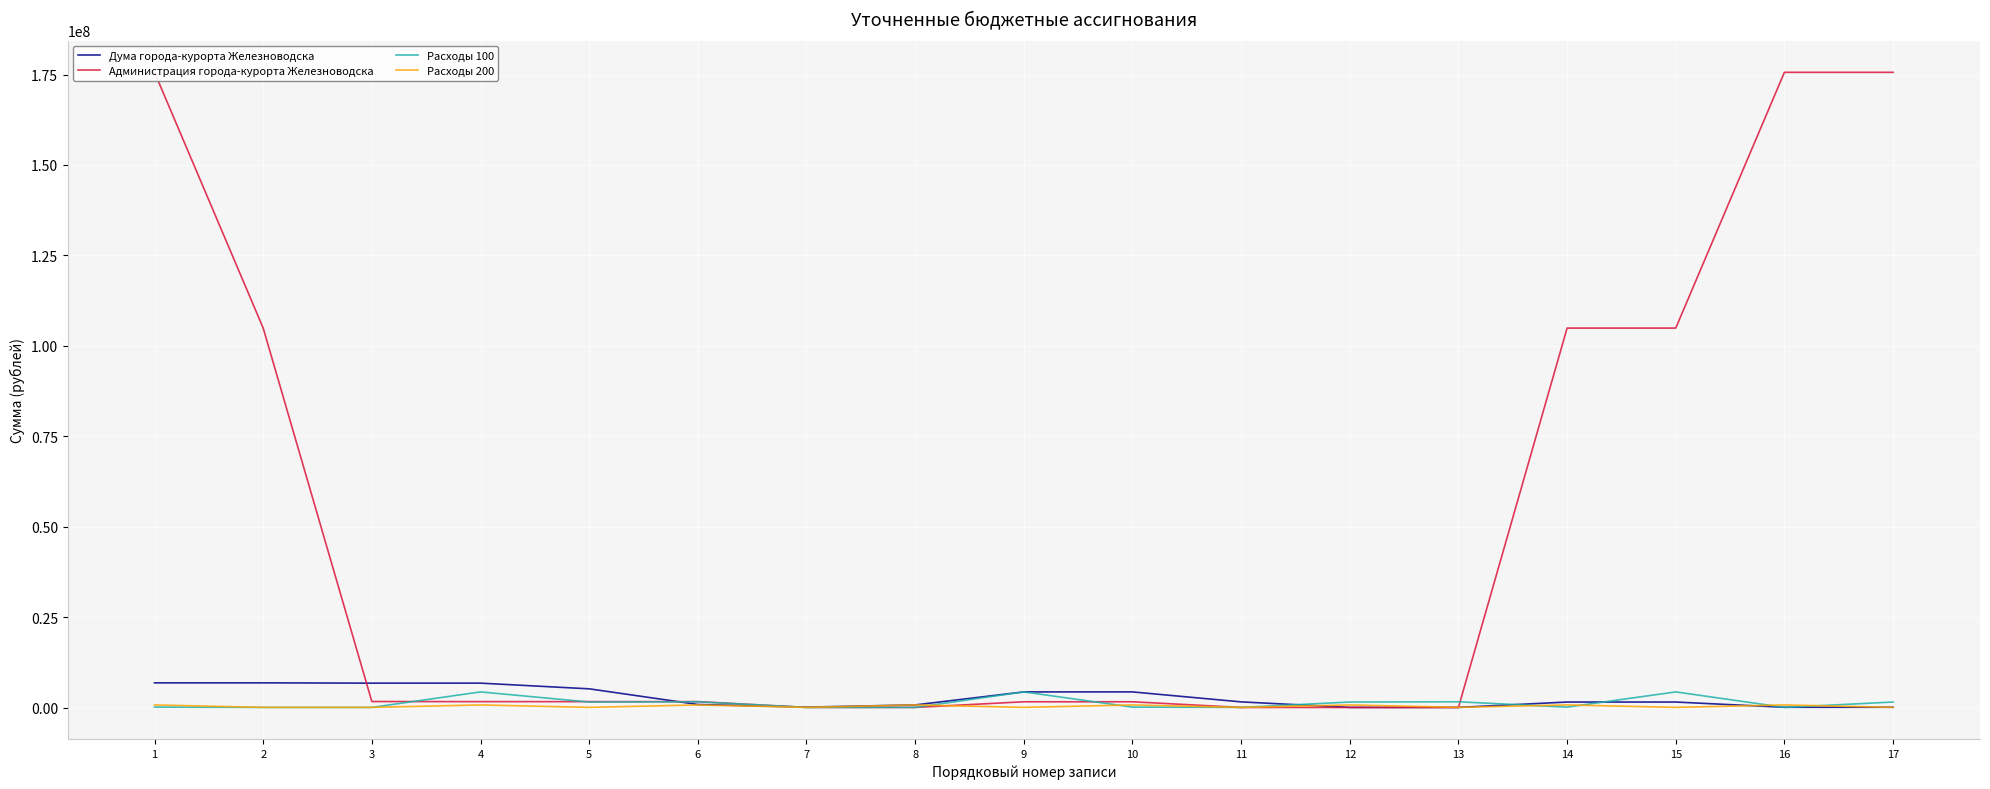

At which category is the sum across all series the highest?

1